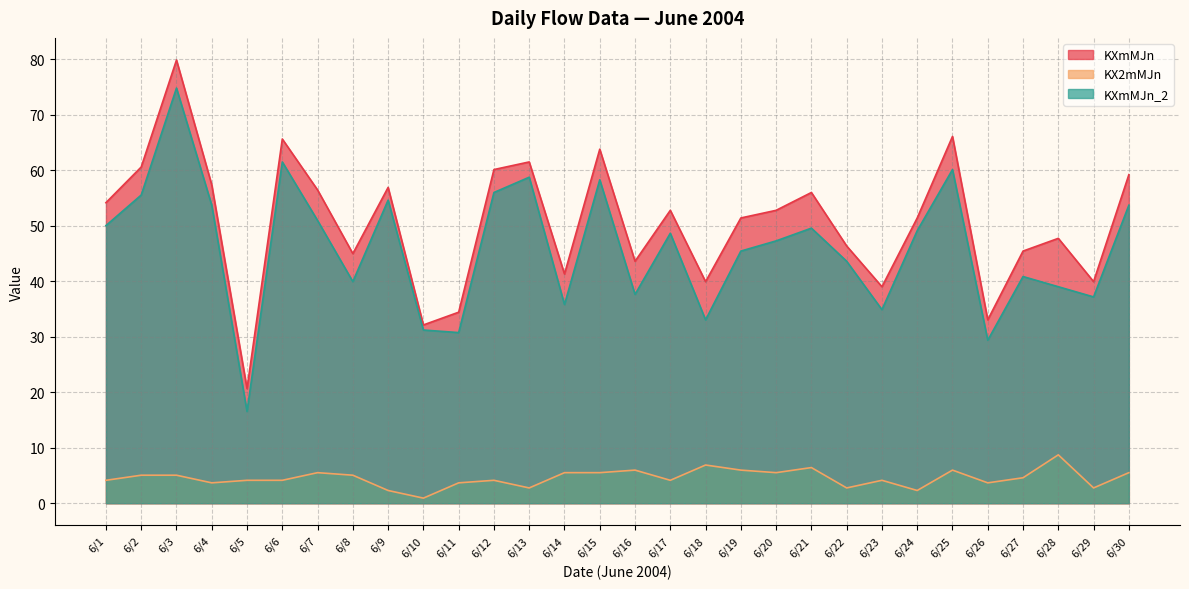

What is the difference between the maximum and minimum values in the KXmMJn_2 series?

58.3